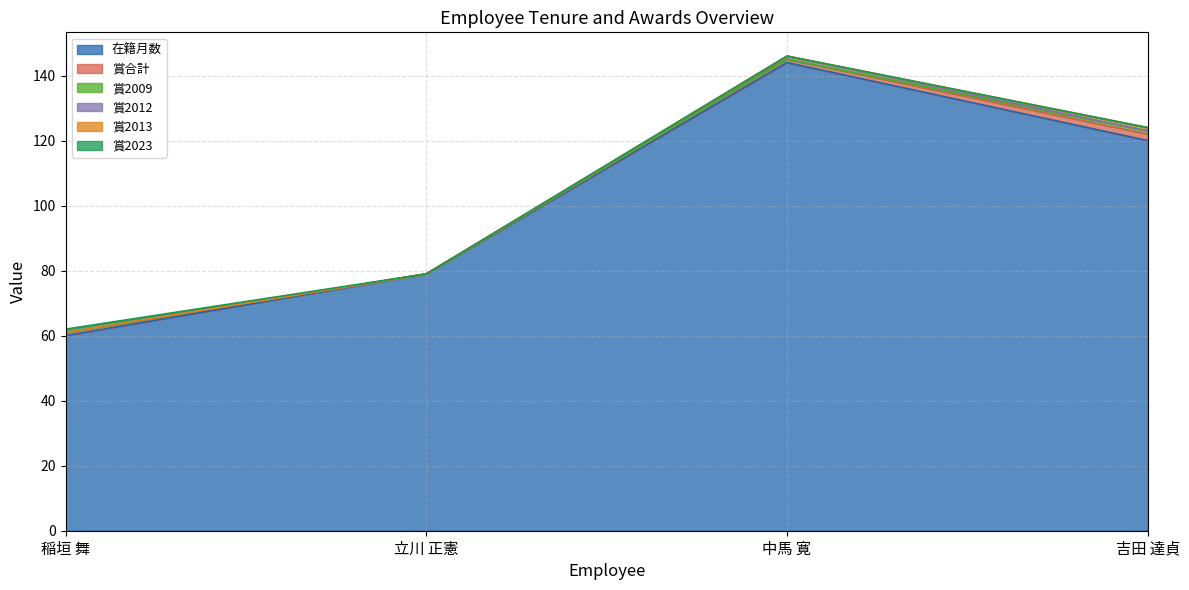

What are all the series names shown in the legend?

在籍月数, 賞合計, 賞2009, 賞2012, 賞2013, 賞2023